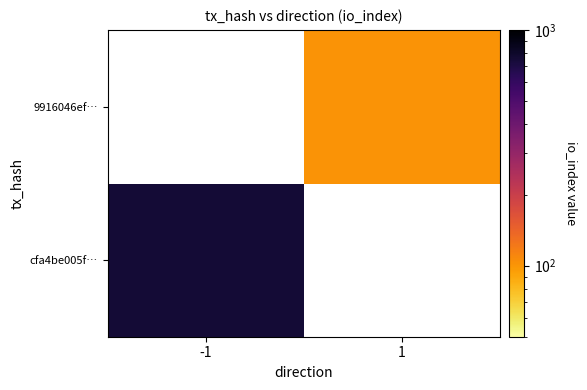

Which label corresponds to the smallest value in the chart?

1